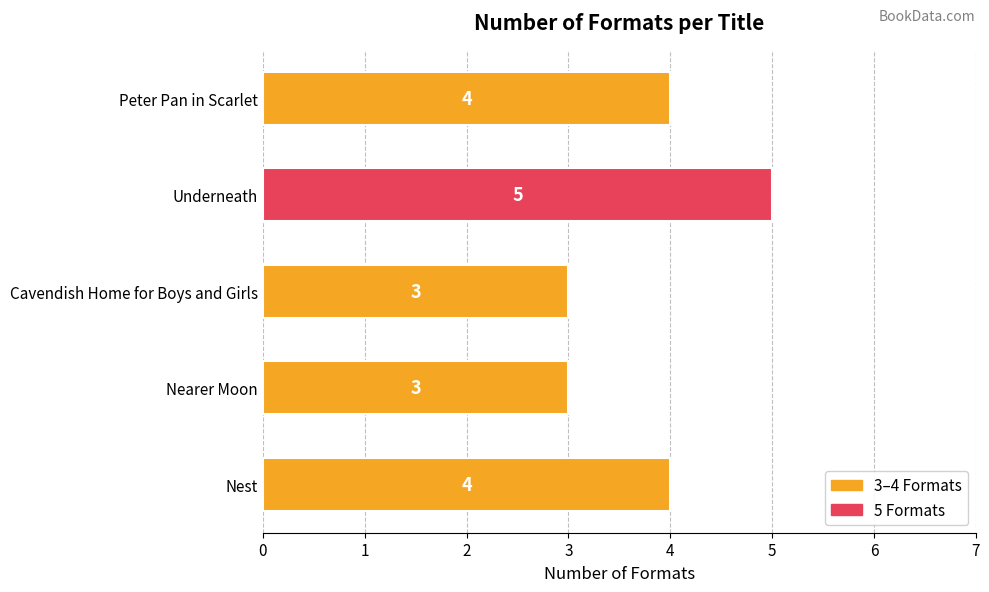

The chart shows a value of 1 at Nearer Moon. True or false?

False